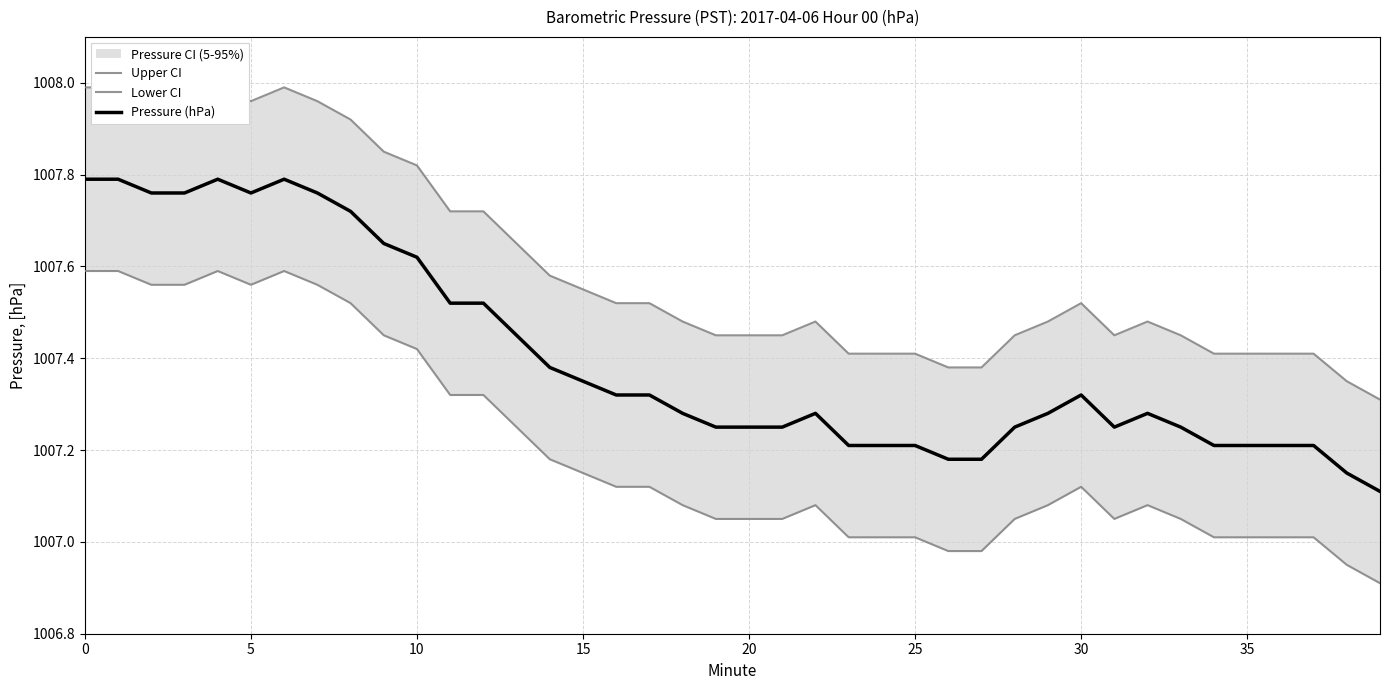

How many categories are shown in the chart?

40